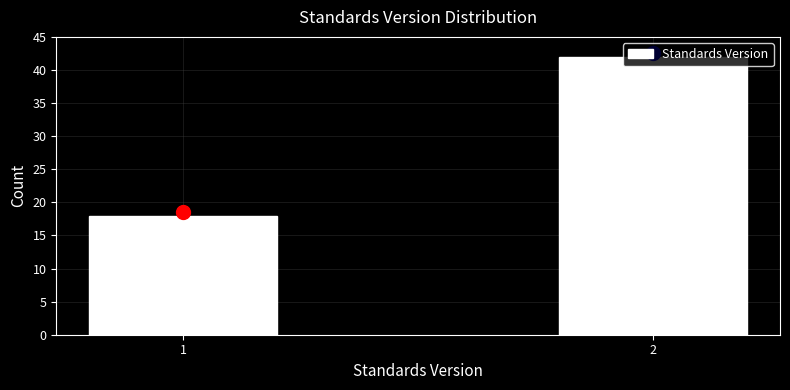

True or false: the data shows 18 at 1.

True